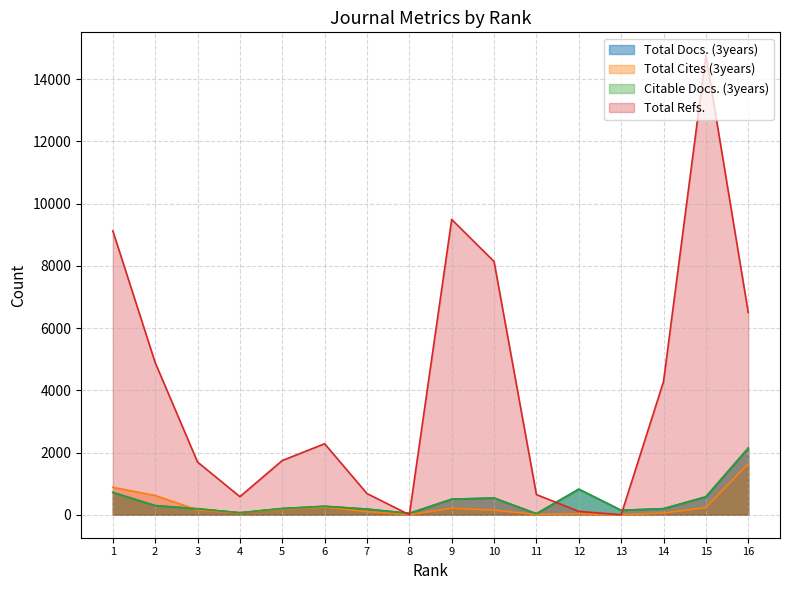

What is the maximum value for Total Cites (3years)?

1633